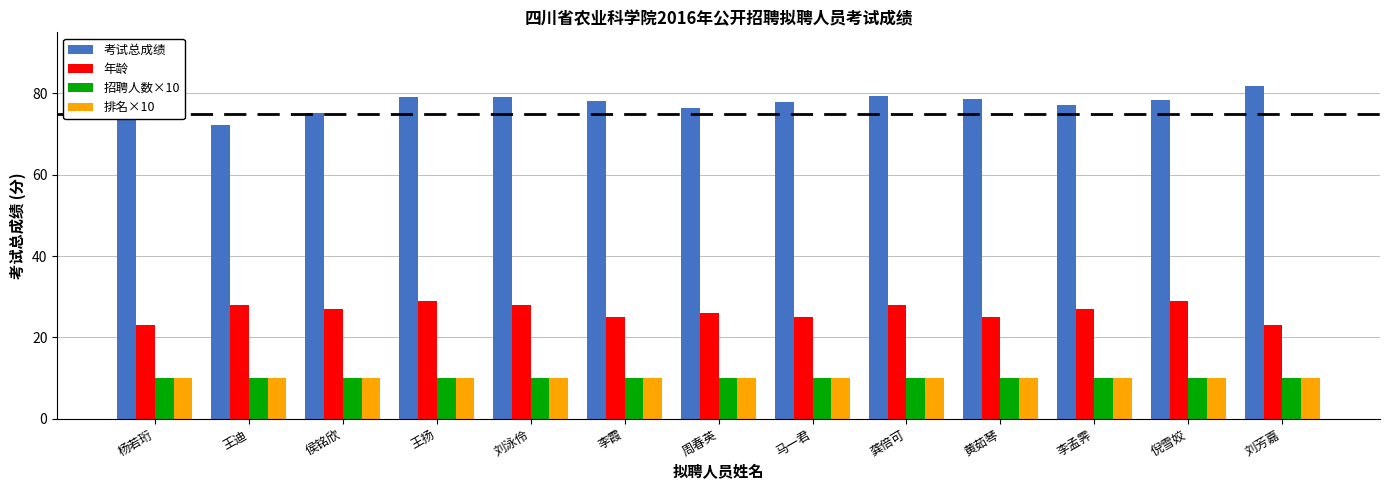

The 招聘人数×10 series shows 13.6 at 王迪. True or false?

False